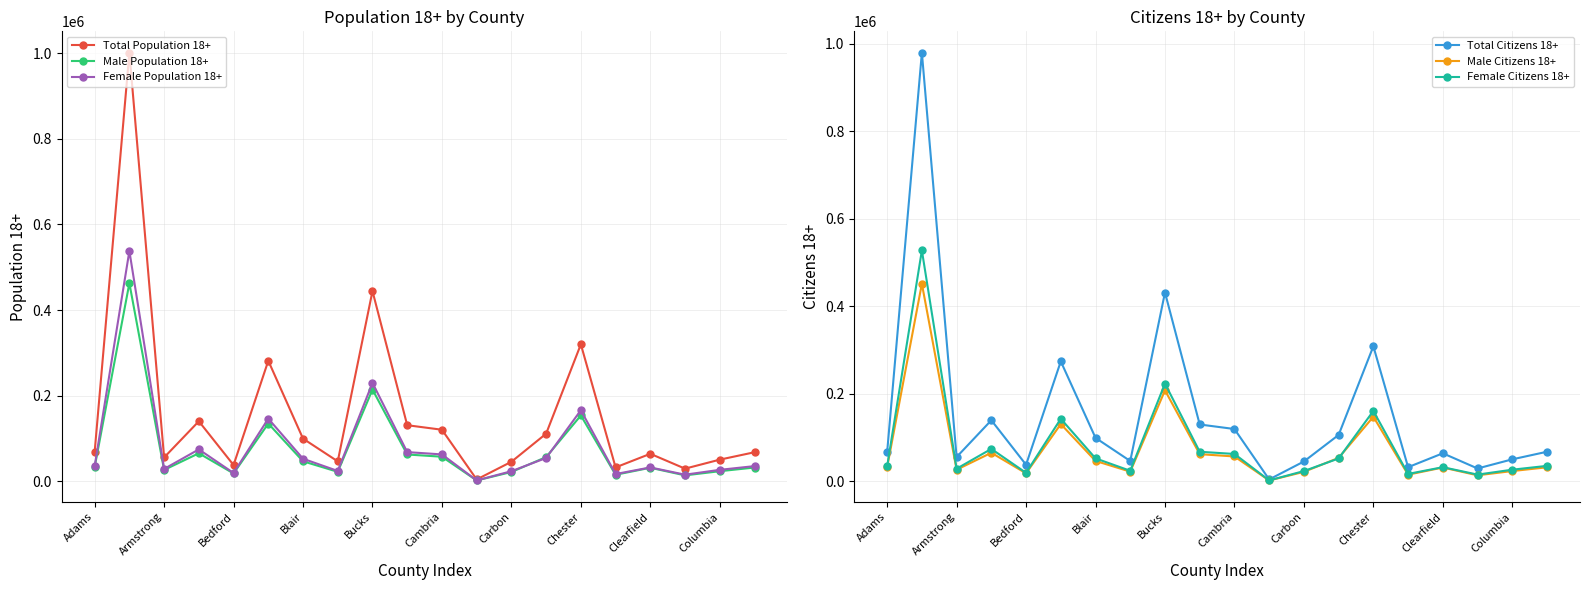

True or false: Female Population 18+ has more than 1 points higher than both neighbors.

True